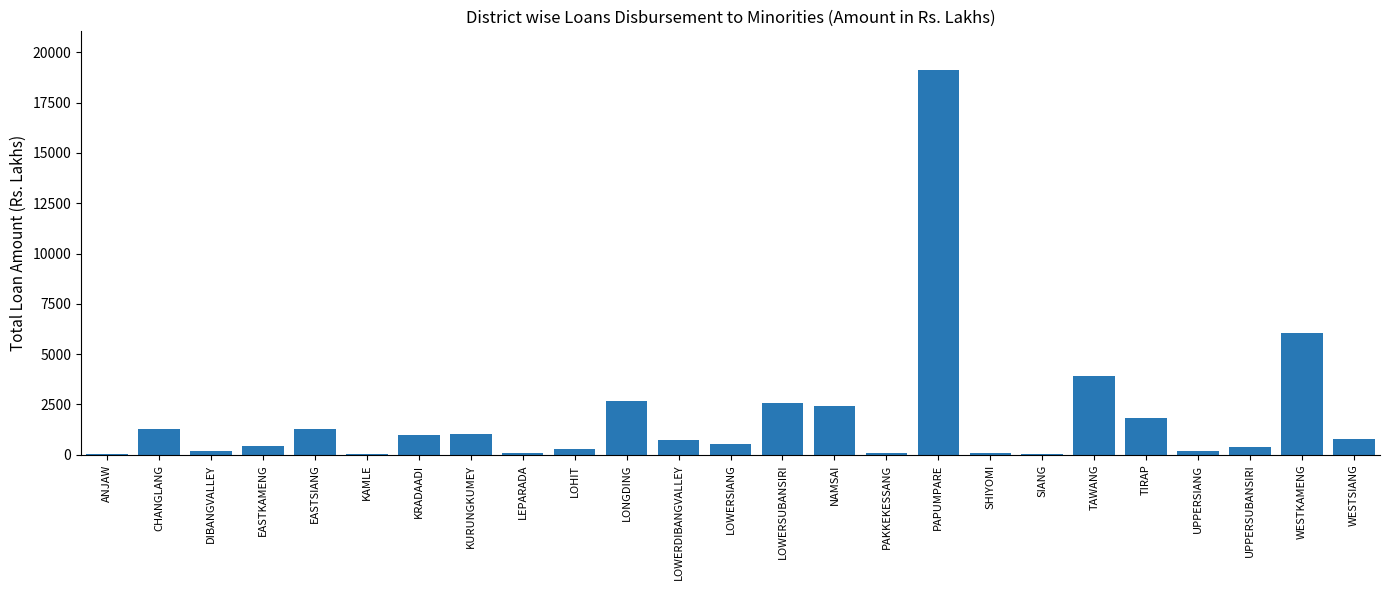

Which has a higher value, NAMSAI or PAKKEKESSANG?

NAMSAI